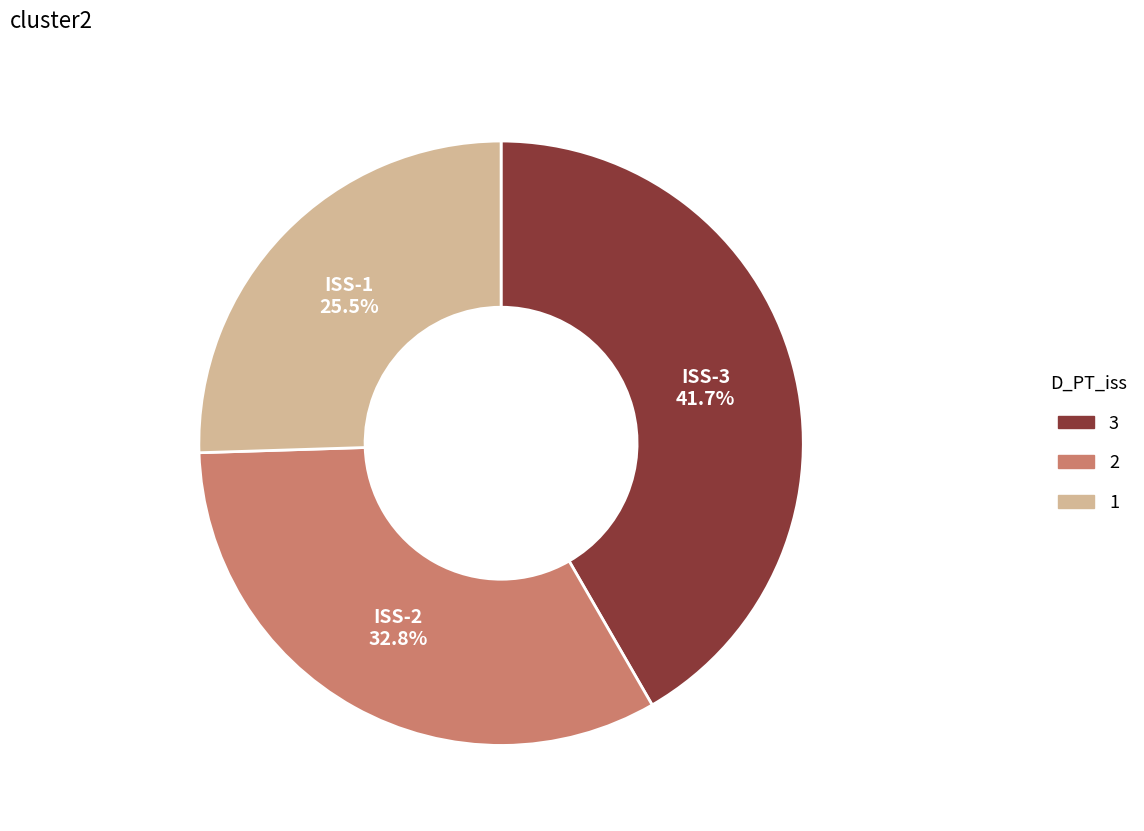

Does any single category account for the majority?

No